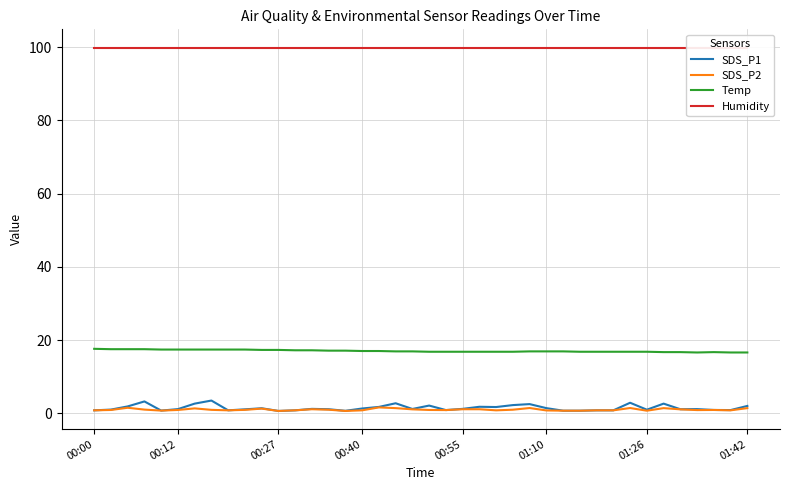

What are all the series names shown in the legend?

SDS_P1, SDS_P2, Temp, Humidity